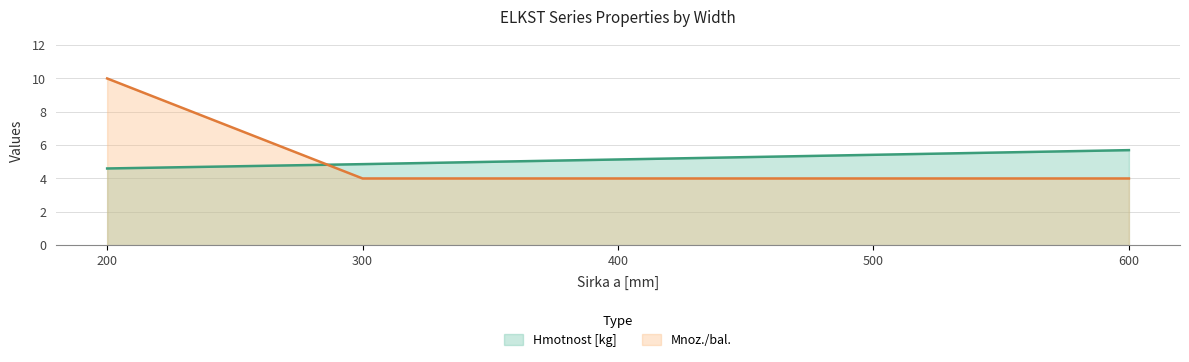

Where is Hmotnost [kg] nearest to the value 5?

300